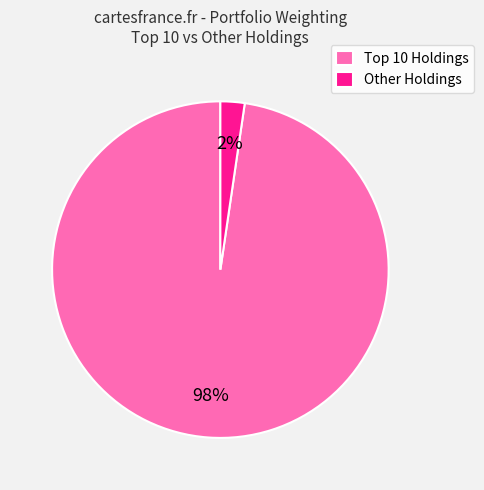

The Other Holdings slice represents 2% of the pie. True or false?

True